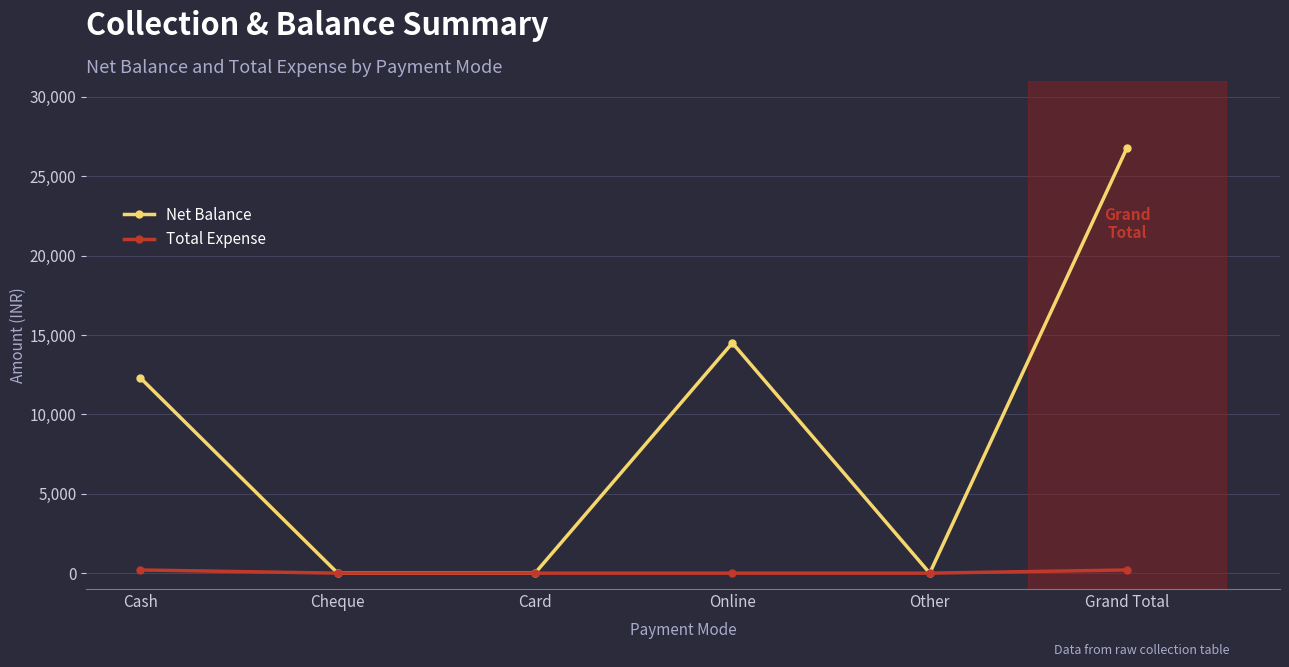

What position from the right is Cheque?

5